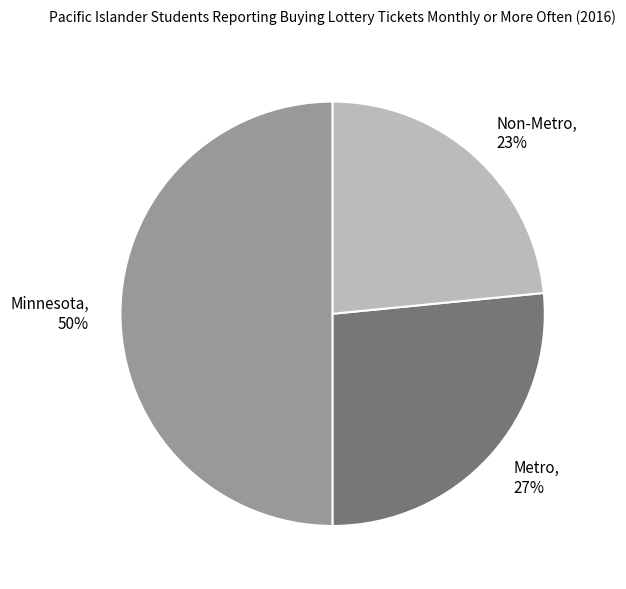

Between Minnesota and Metro, which is larger?

Minnesota